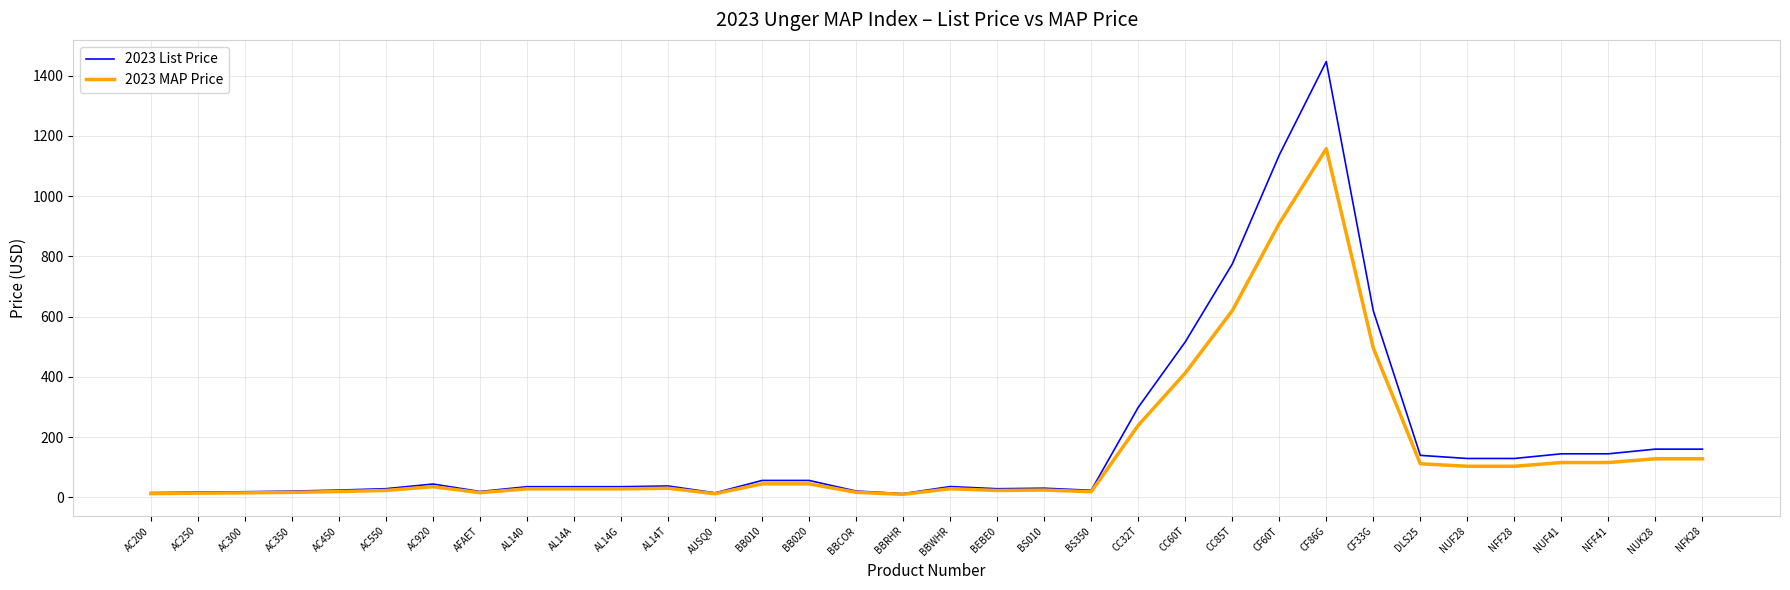

At which category is the sum across all series the highest?

CF86G